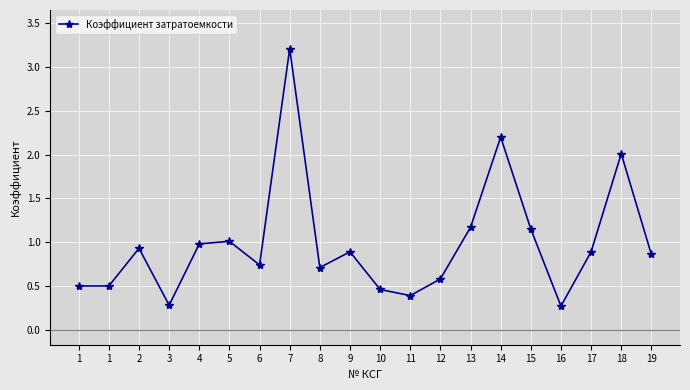

Where is the first local maximum?

2